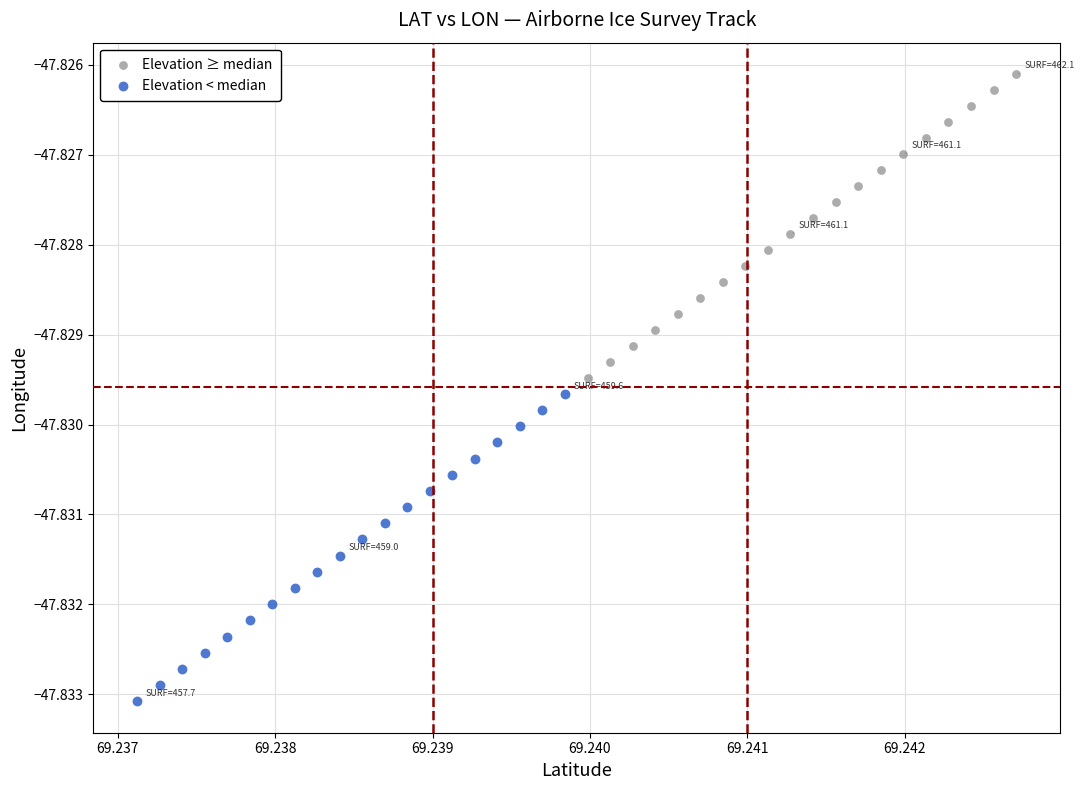

What are all the series names shown in the legend?

Elevation ≥ median, Elevation < median